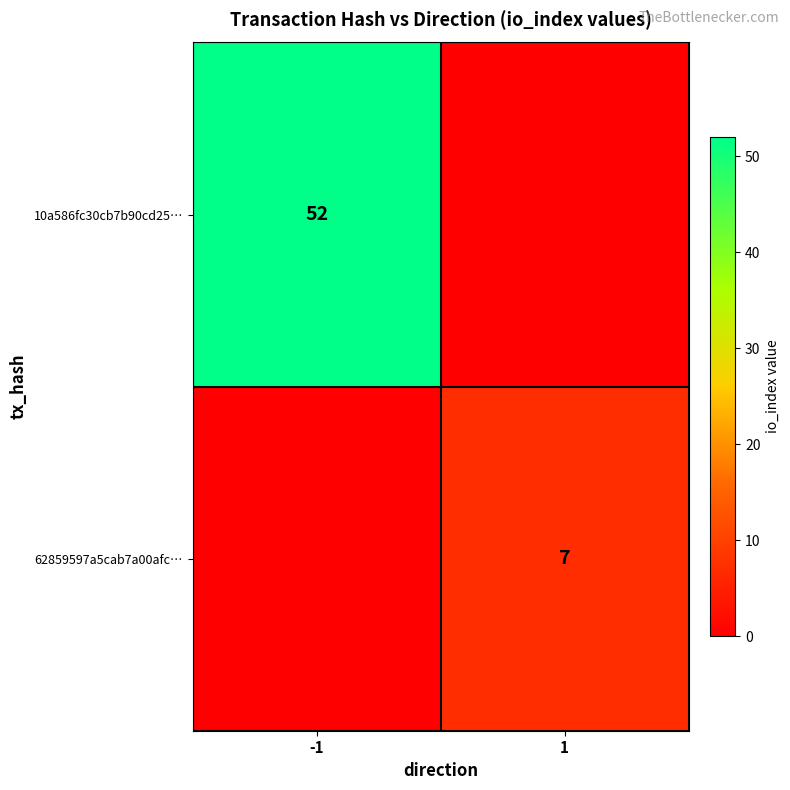

Is the value of 10a586fc30cb7b90cd25… at -1 greater than the value of 62859597a5cab7a00afc… at 1?

Yes